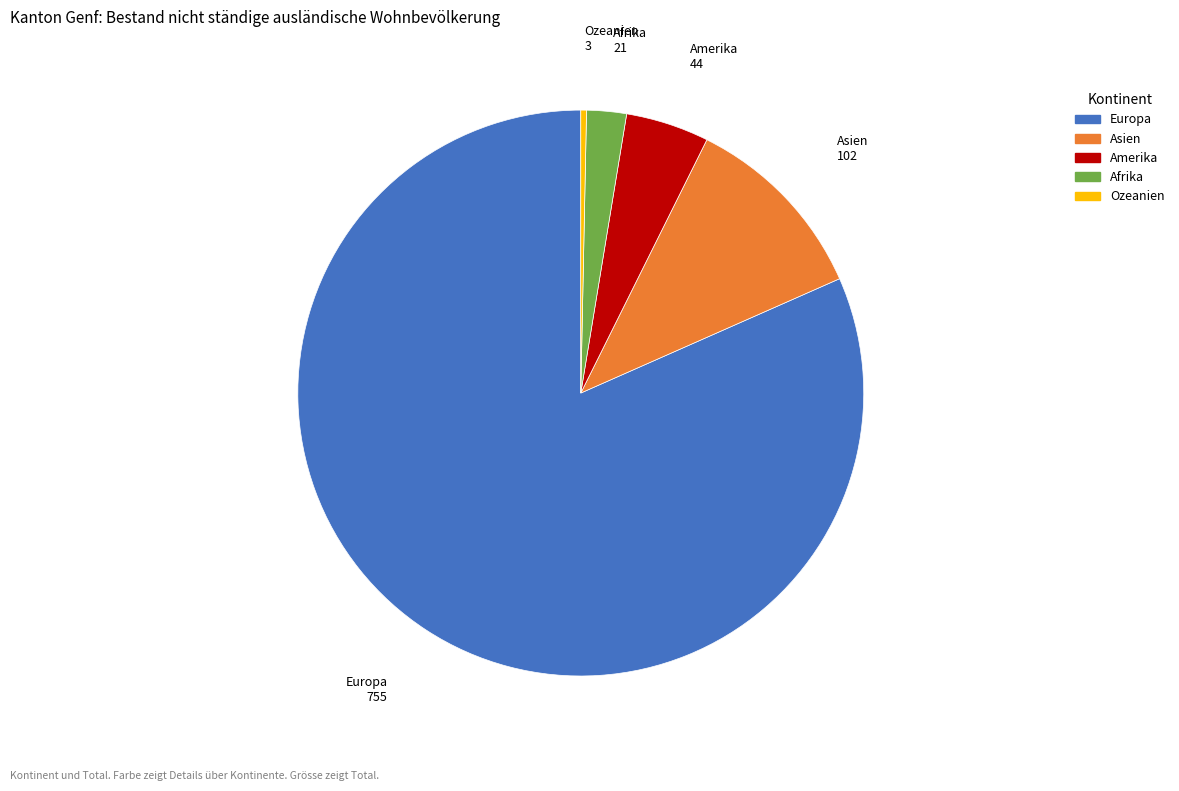

How many segments does this pie chart have?

5